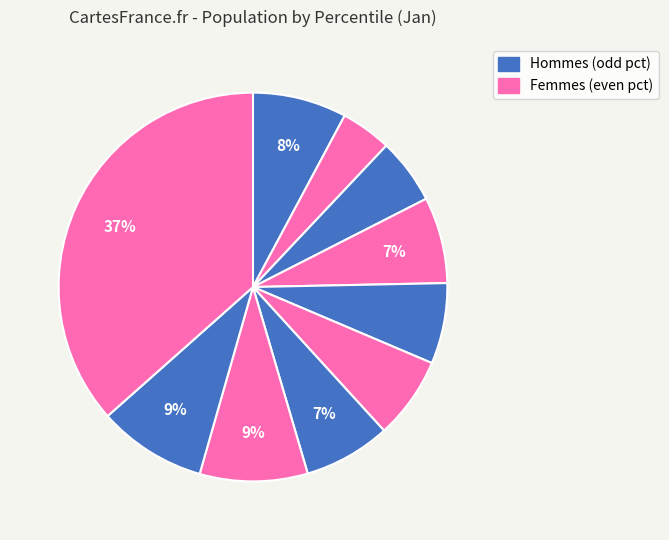

How many slices are in this pie chart?

10